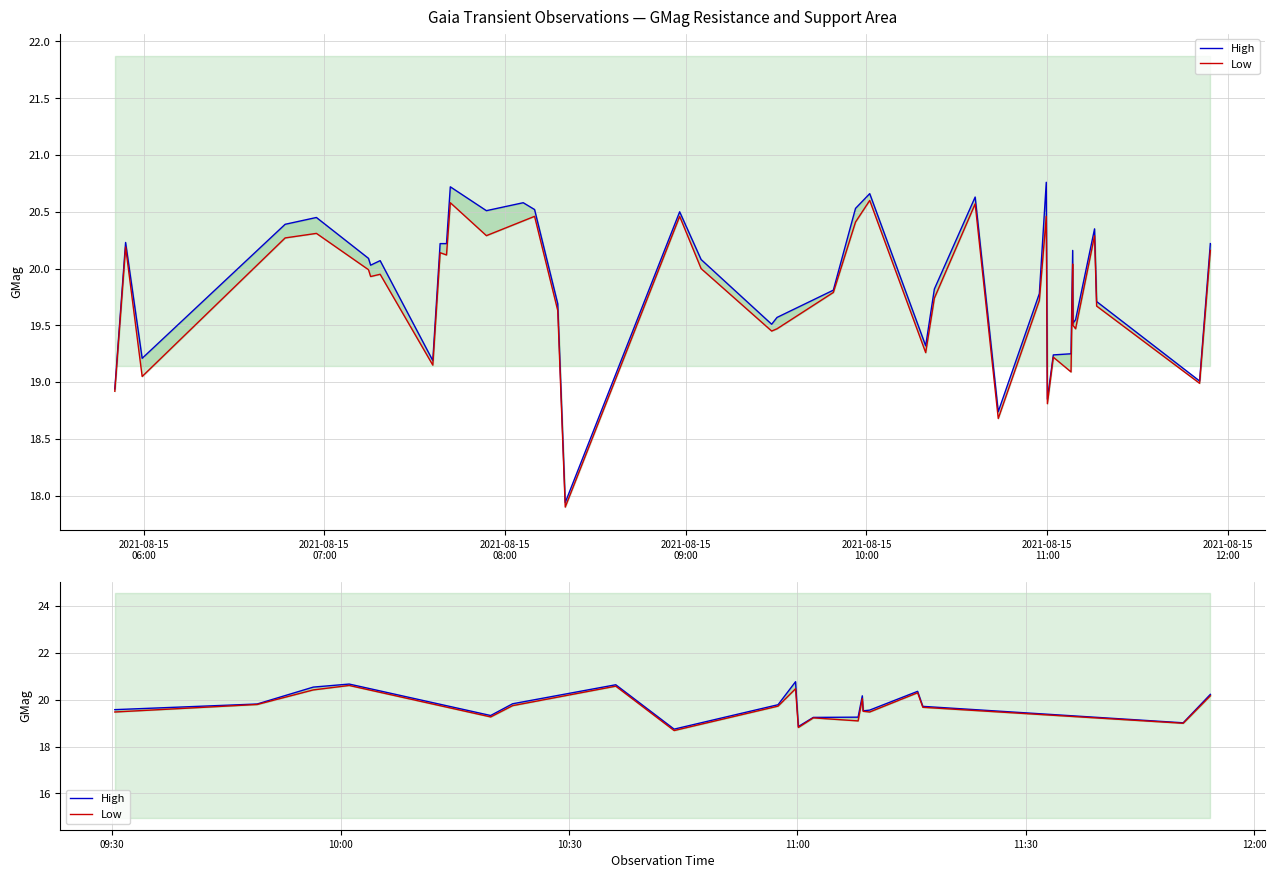

At how many categories does at least one series exceed 19?

18